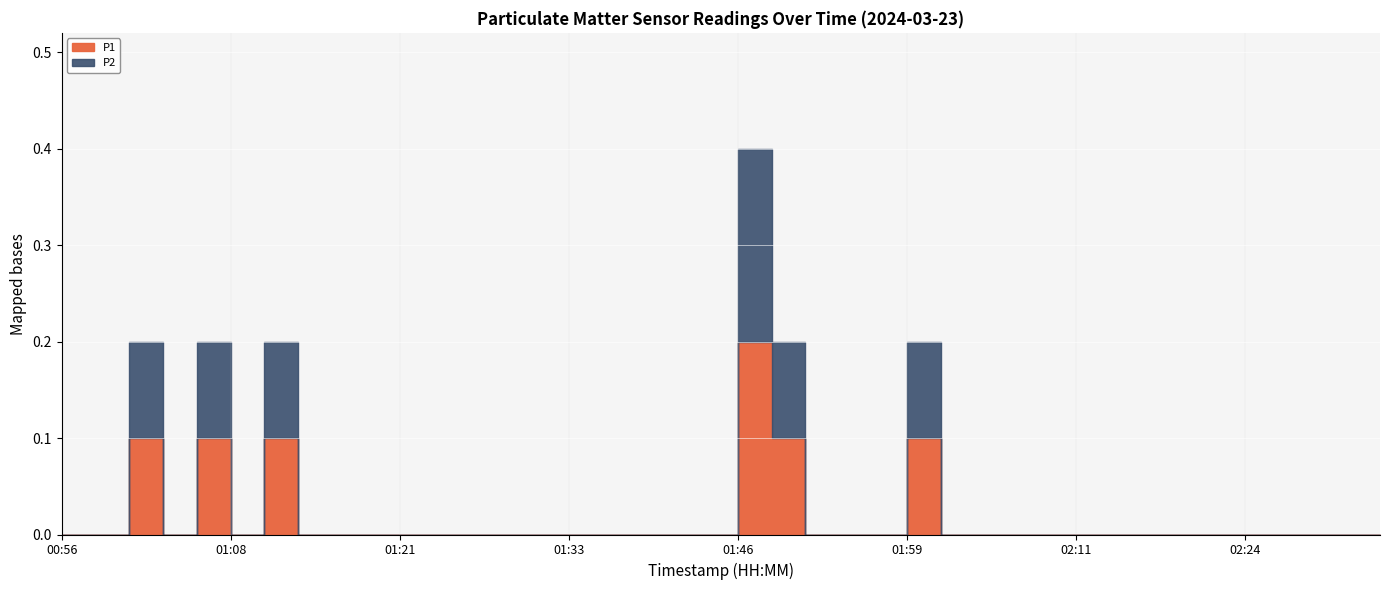

At which category is the sum across all series the highest?

01:46